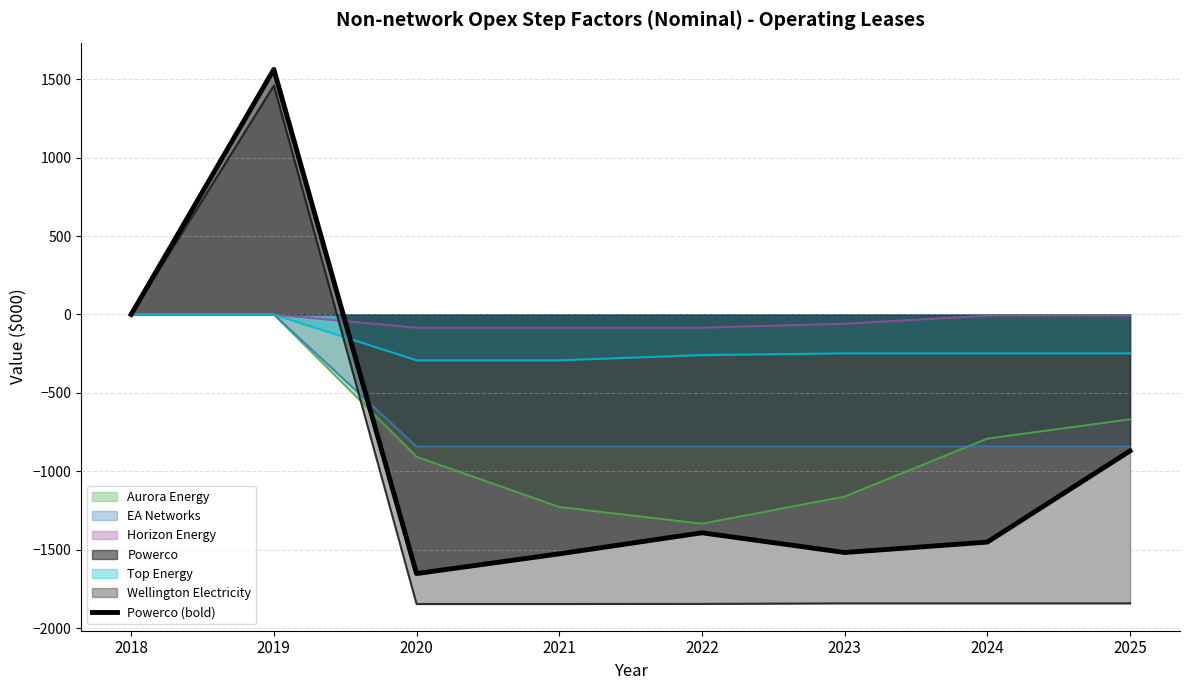

What is the value of the 2nd point from the left?

1563.3